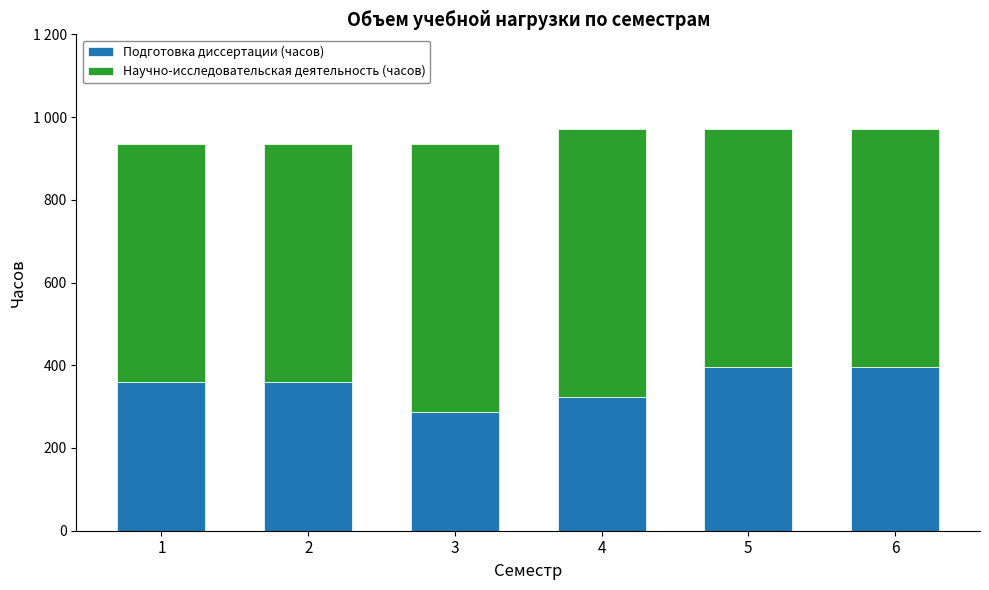

Are the bars horizontal?

No